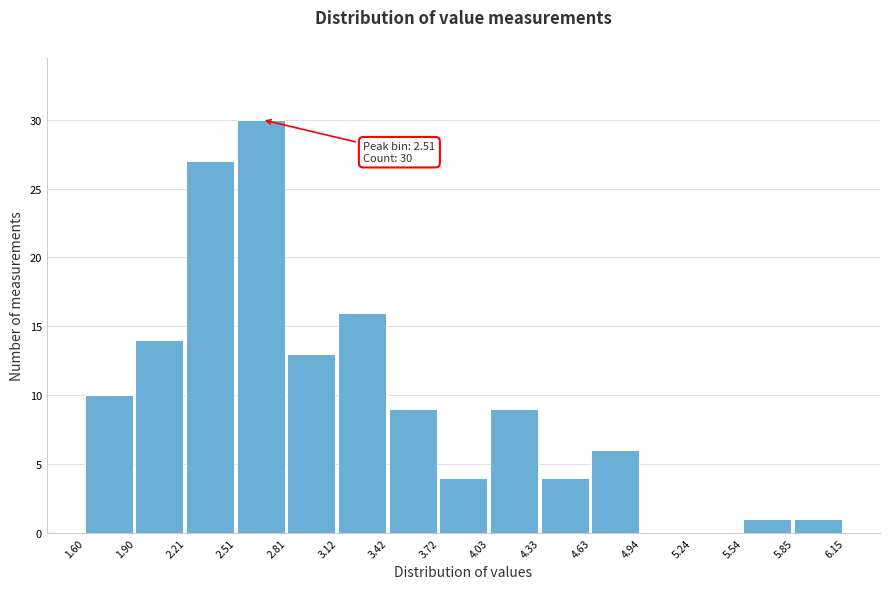

Over which range of the x-axis is the bar tallest?

2.51 to 2.81